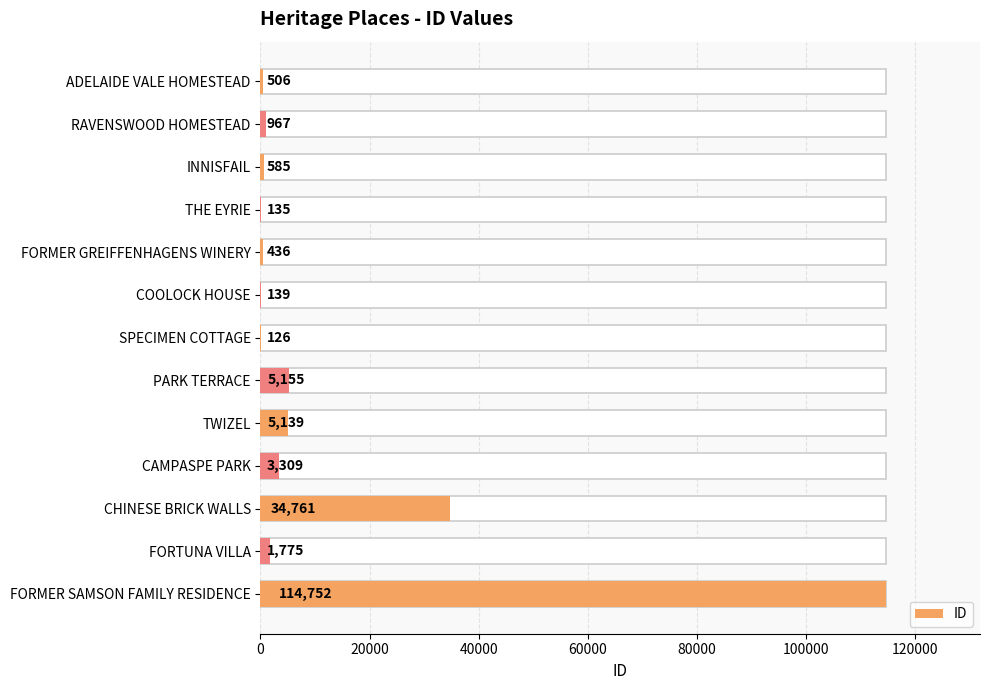

What is the difference between the maximum and minimum values?

114626